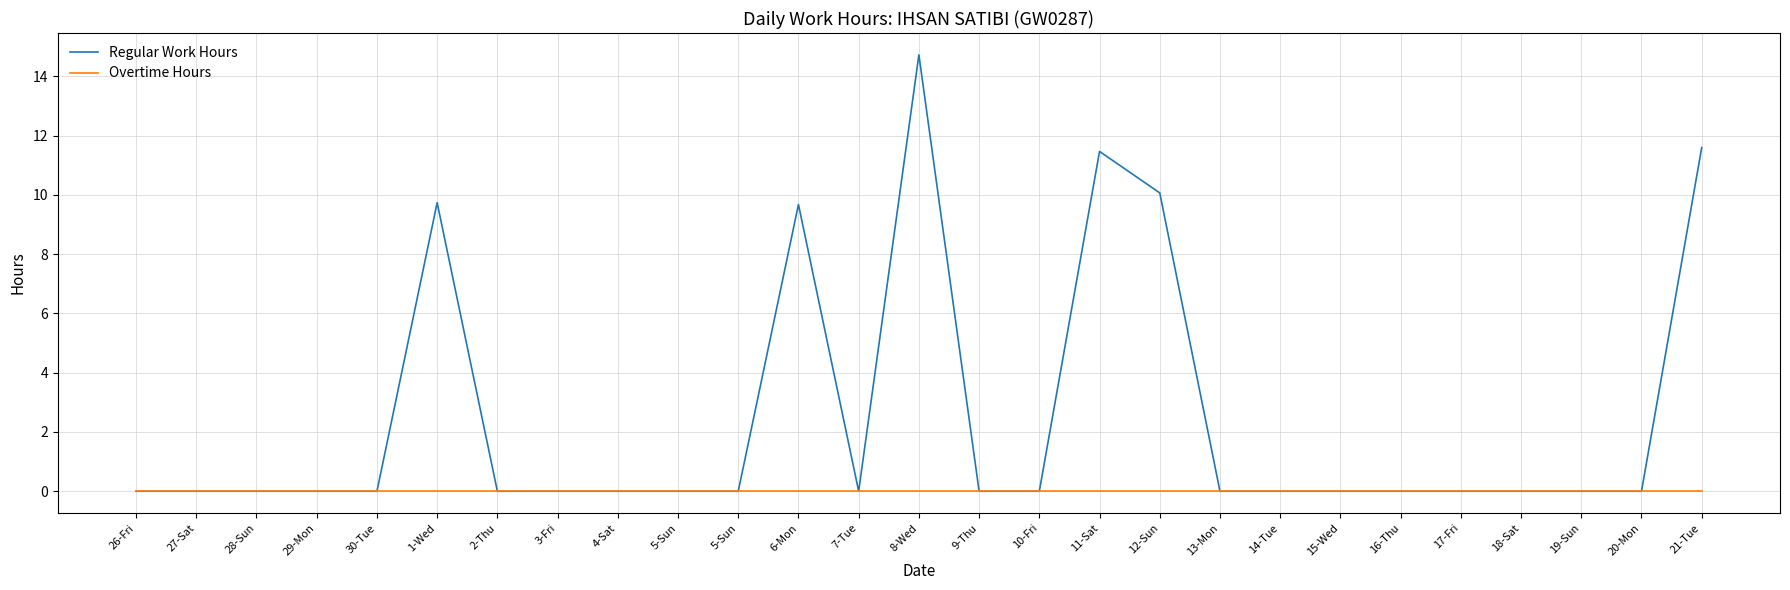

True or false: Regular Work Hours and Overtime Hours cross at least once.

False